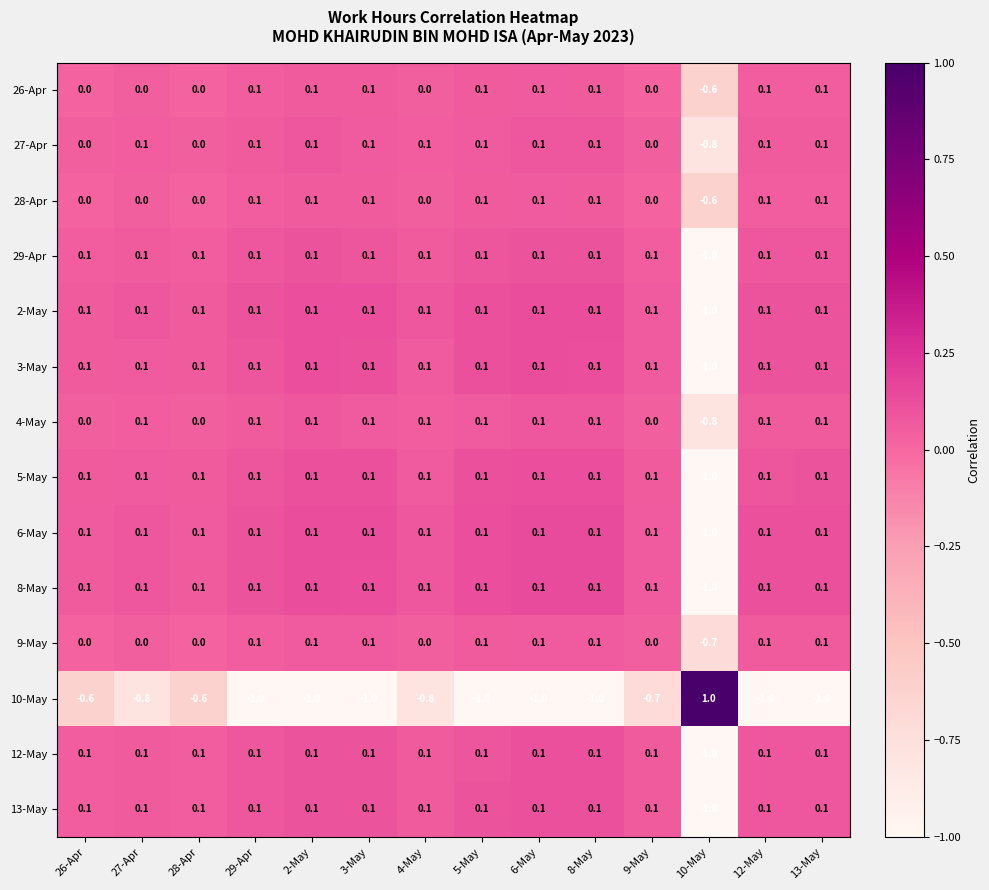

Which series has the widest spread of values?

10-May